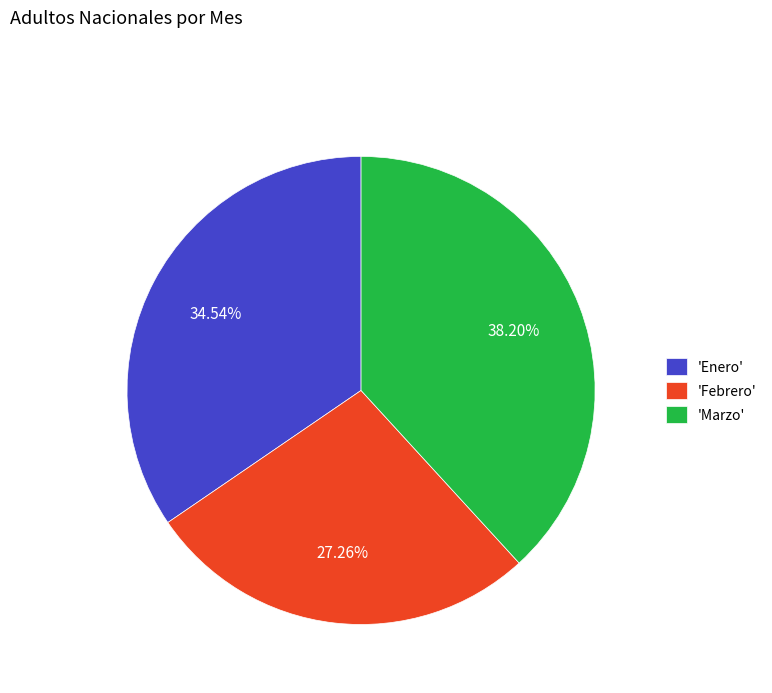

Rank the categories by value from lowest to highest.

'Febrero', 'Enero', 'Marzo'